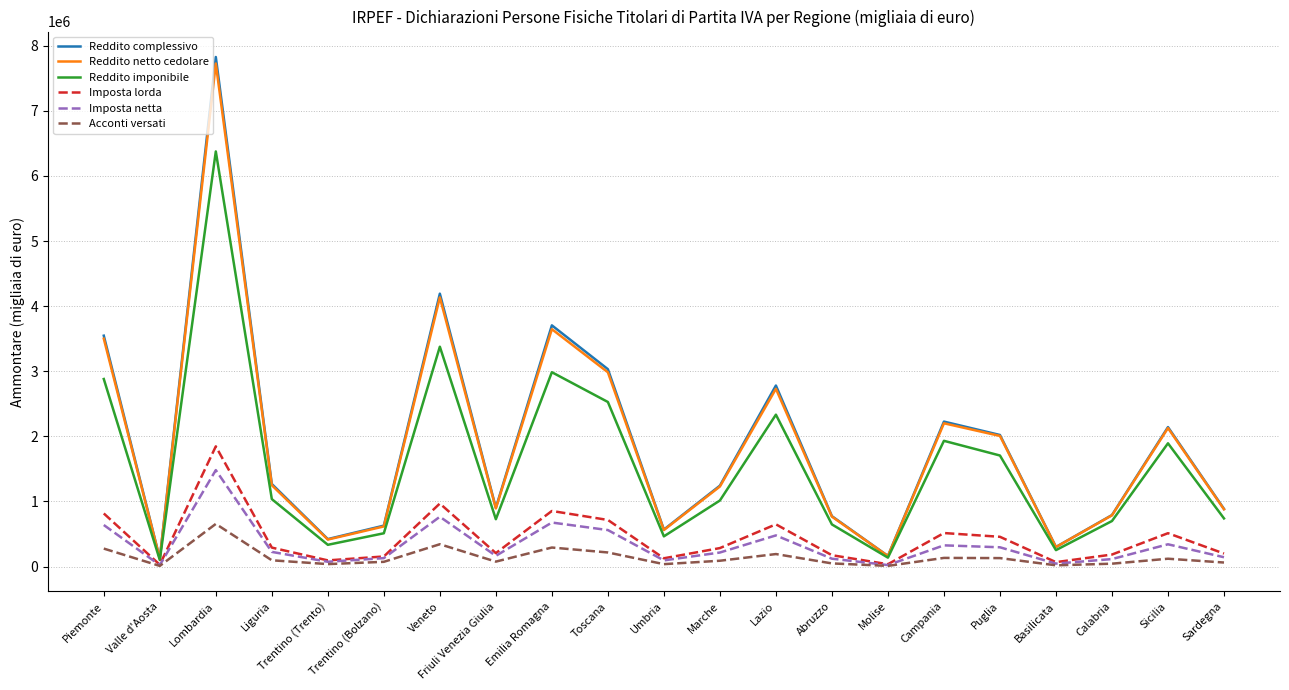

Which series changed the most between Veneto and Puglia?

Reddito complessivo